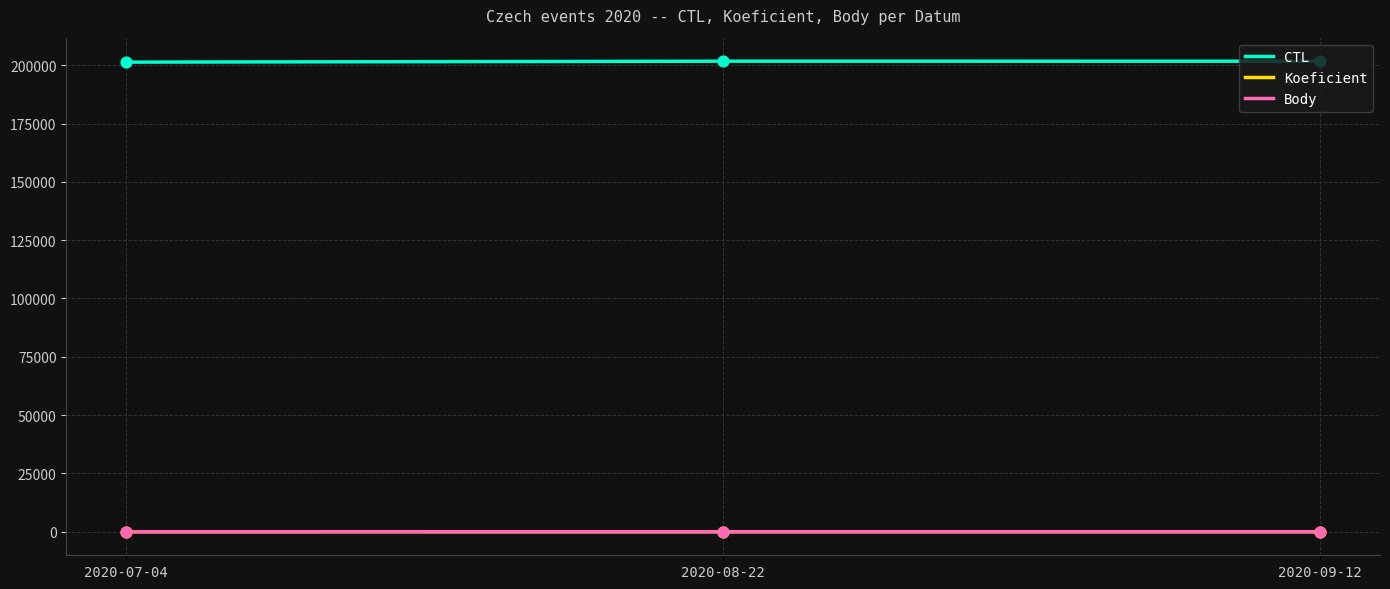

What is the maximum value for CTL?

201721